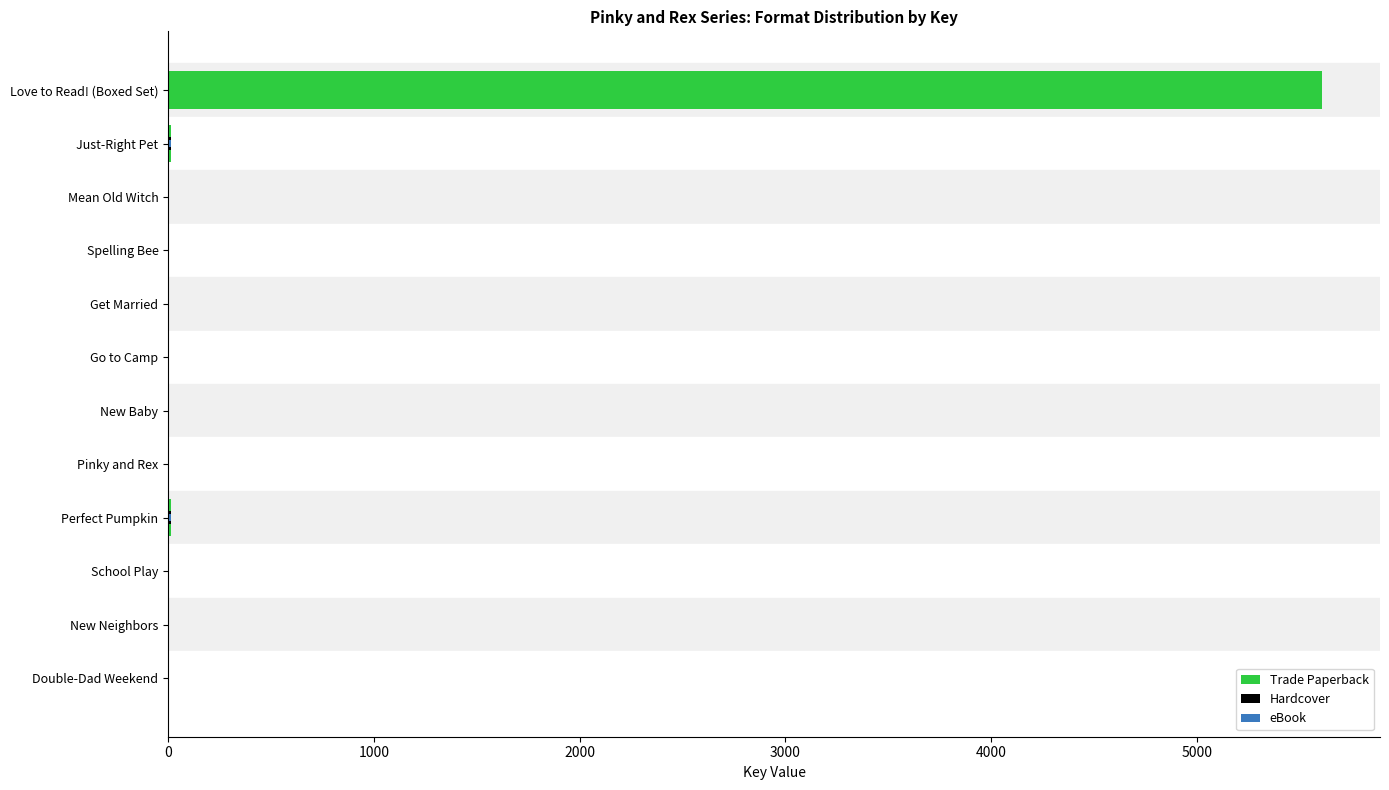

What are all the series names shown in the legend?

Trade Paperback, Hardcover, eBook